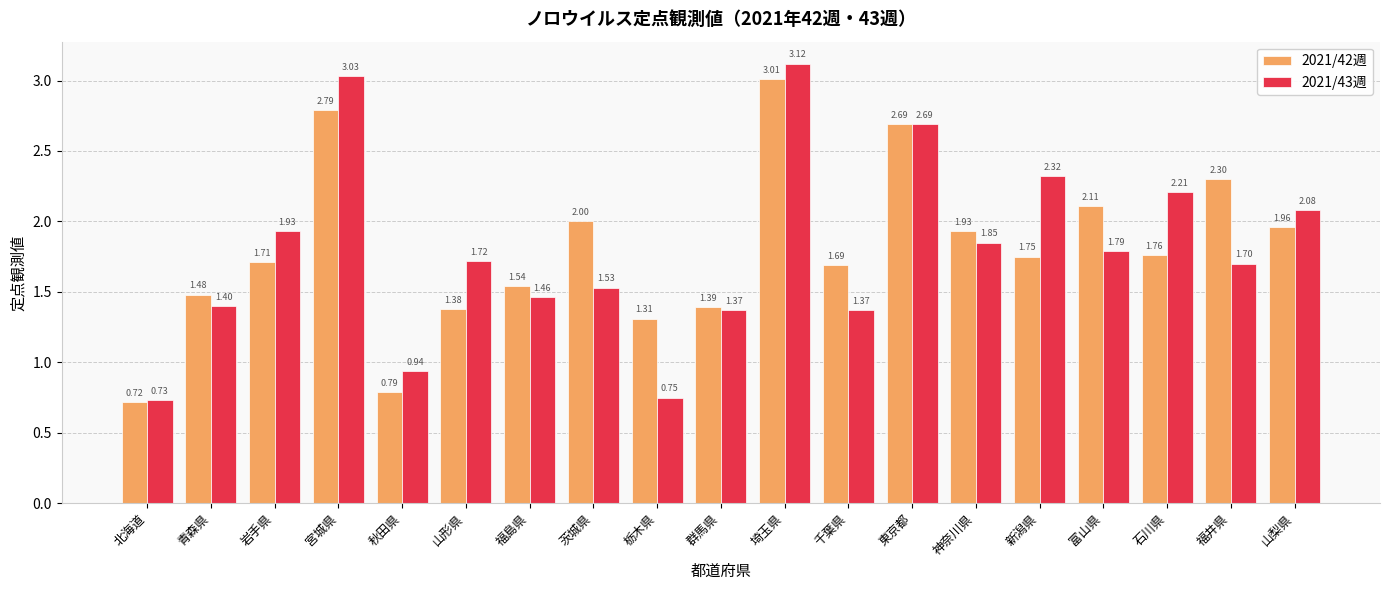

What is the label of the 14th bar from the left?

神奈川県